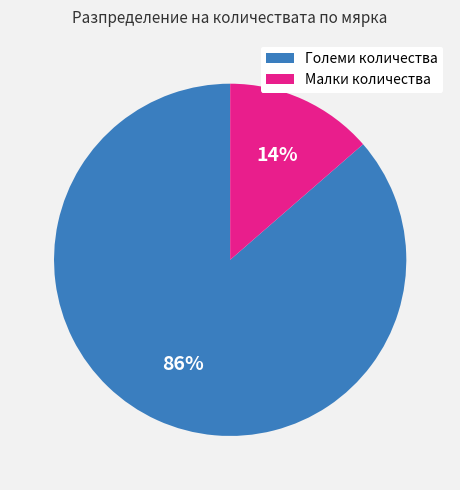

Is there a majority slice in this chart?

Yes